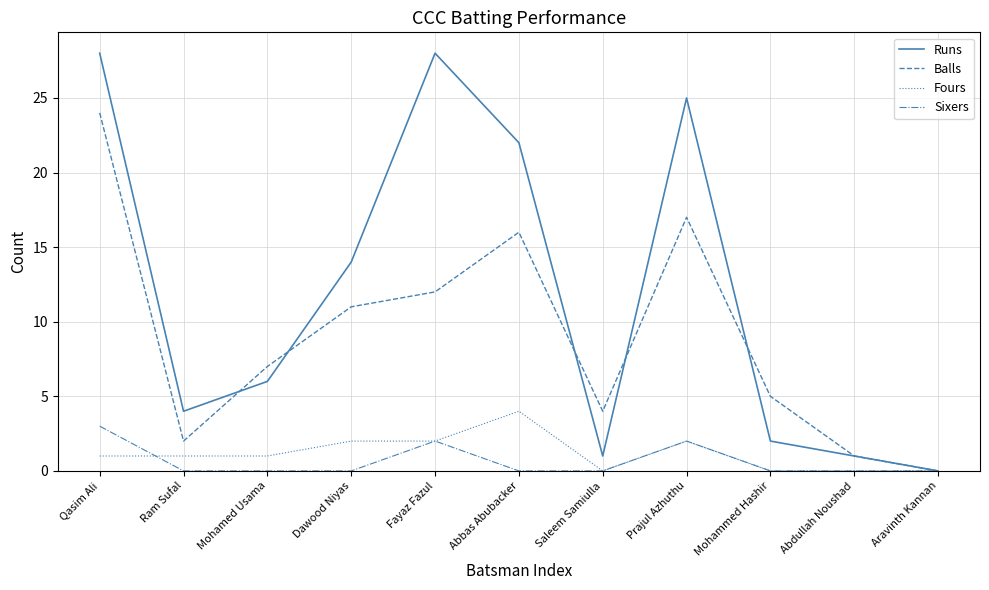

How many interior local valleys does the Balls series have?

2